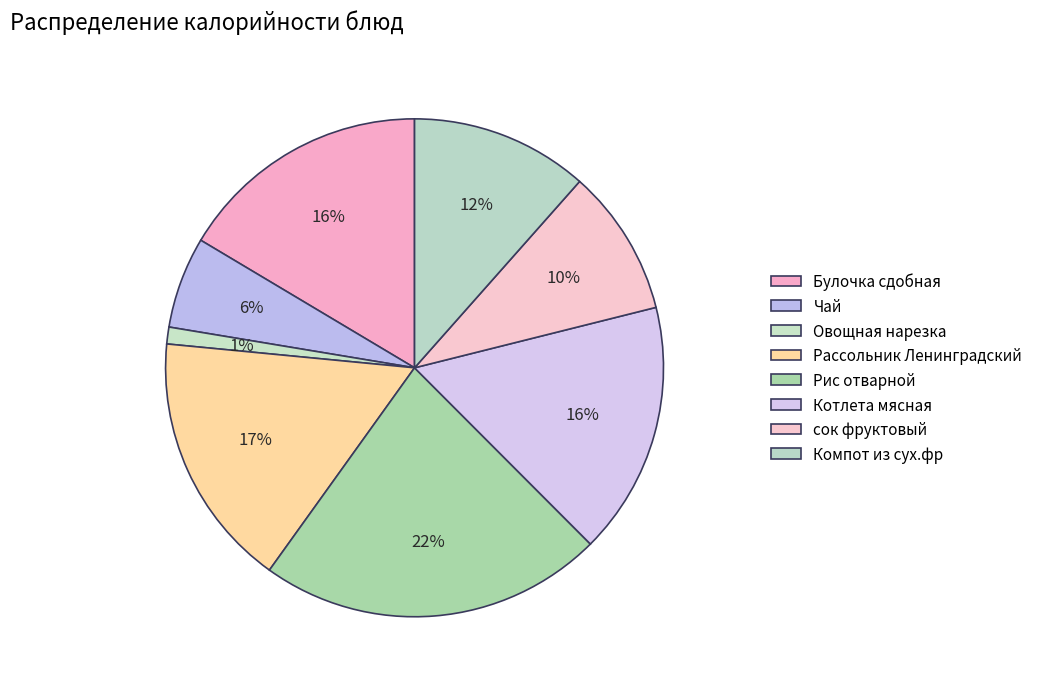

How many segments does this pie chart have?

8